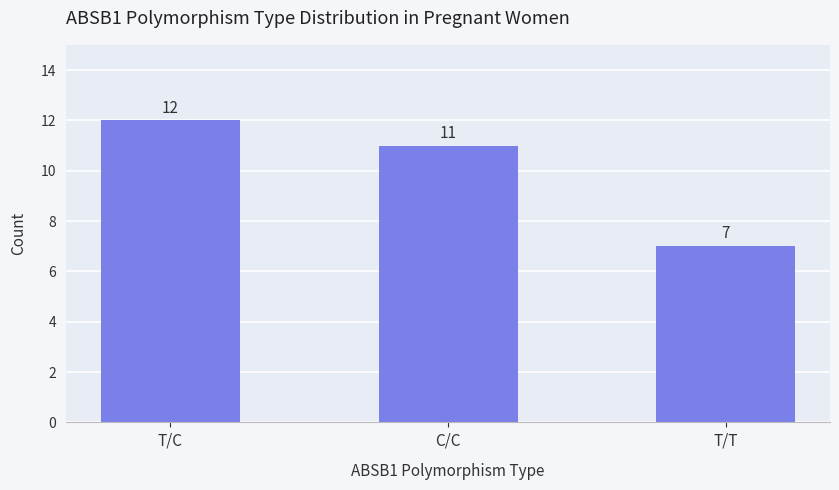

What is the sum of all values?

30